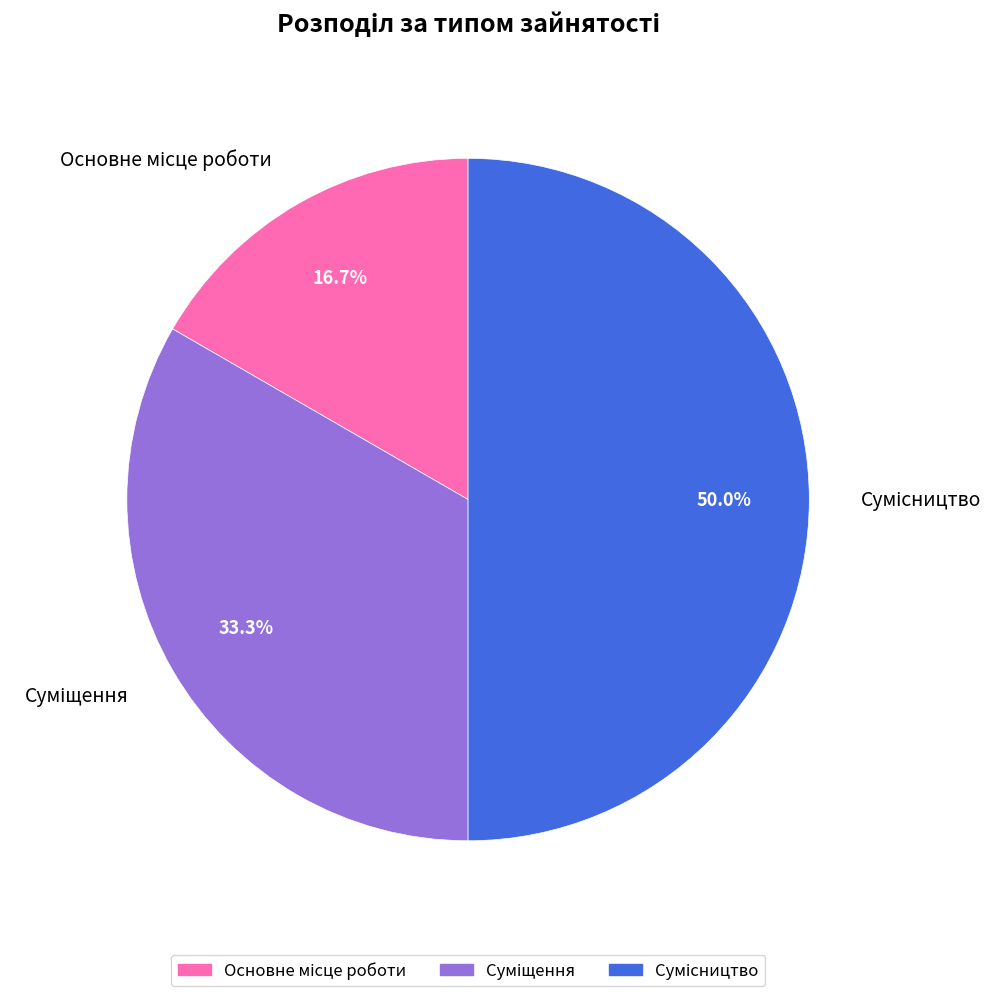

To the nearest percent, what is the difference between the largest and smallest slice percentages?

33%